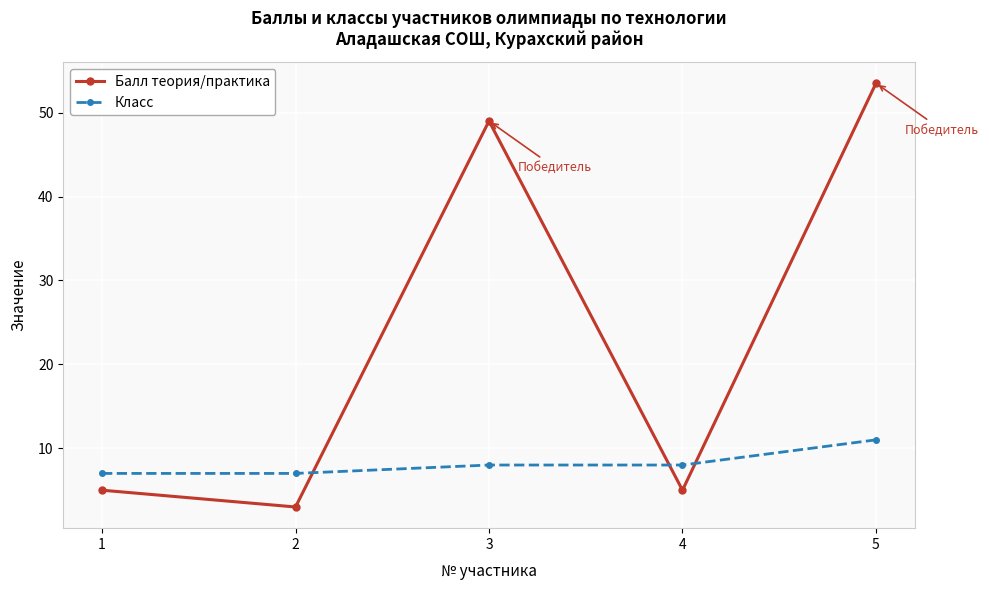

How many lines are shown in the chart?

2